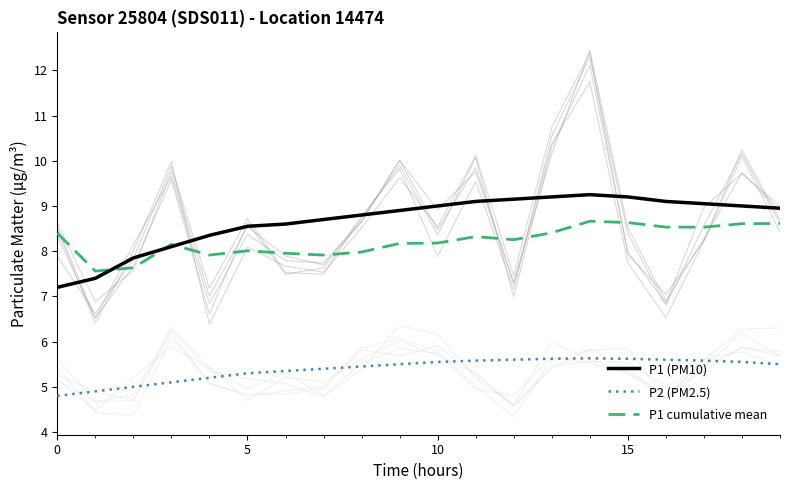

How many lines are shown in the chart?

3